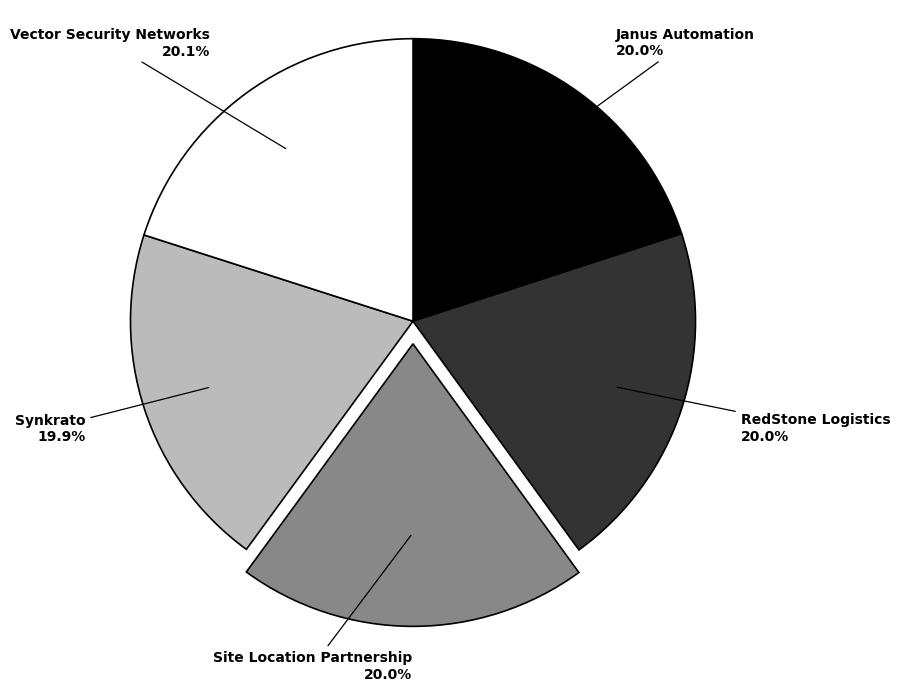

What percentage do Janus Automation and Synkrato together represent?

39.9%